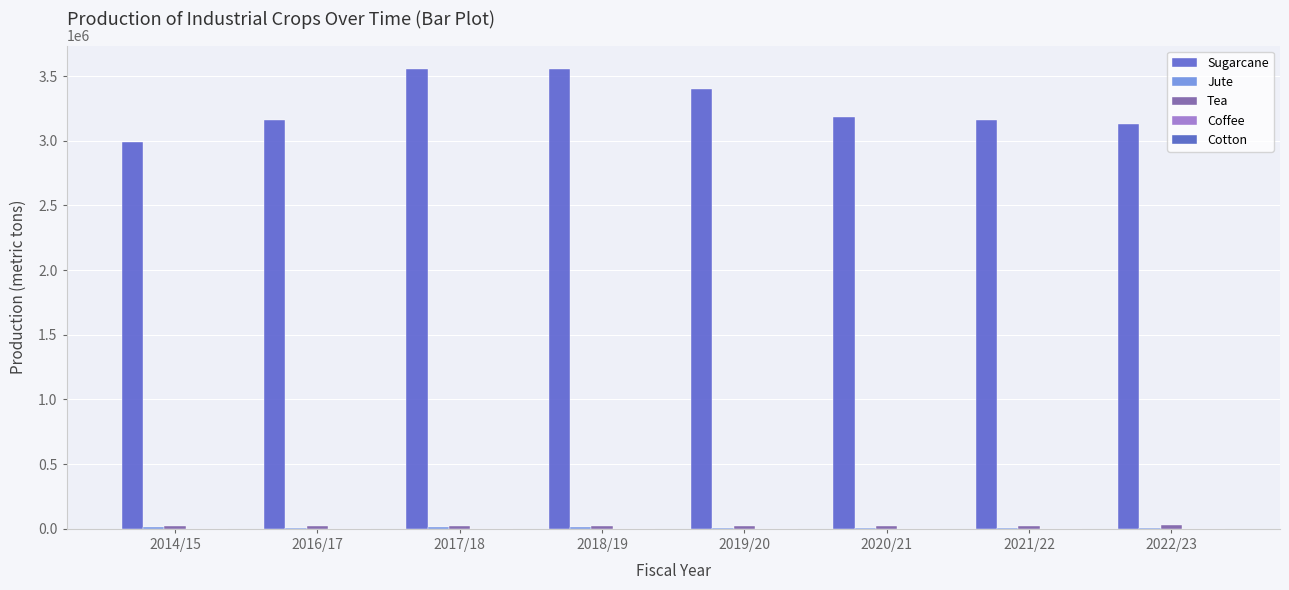

Is it true that Sugarcane equals 5473706.1 at 2017/18?

False